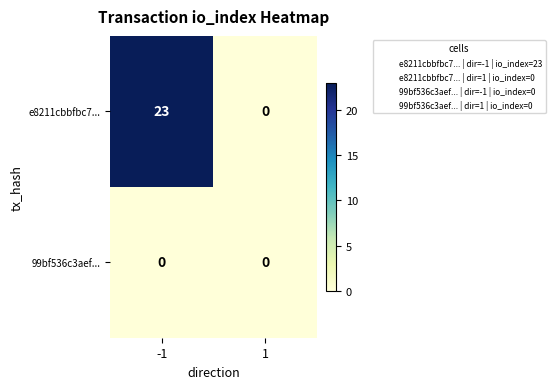

Which category has the highest value across all series?

-1